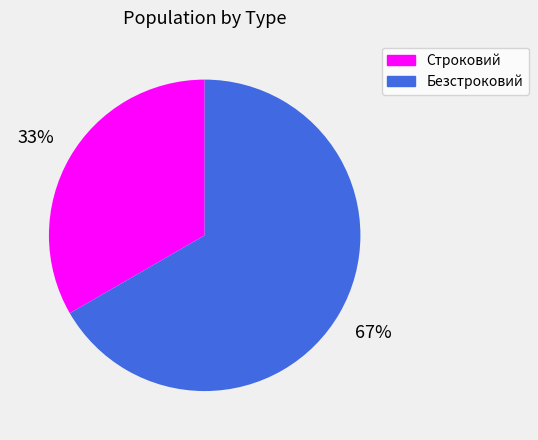

Is Безстроковий the majority of the pie?

Yes